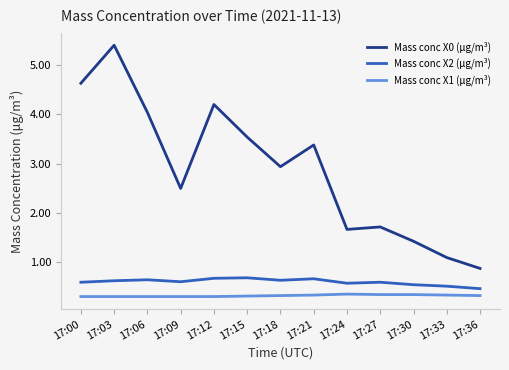

At which label does Mass conc X2 (μg/m³) reach its minimum?

17:36